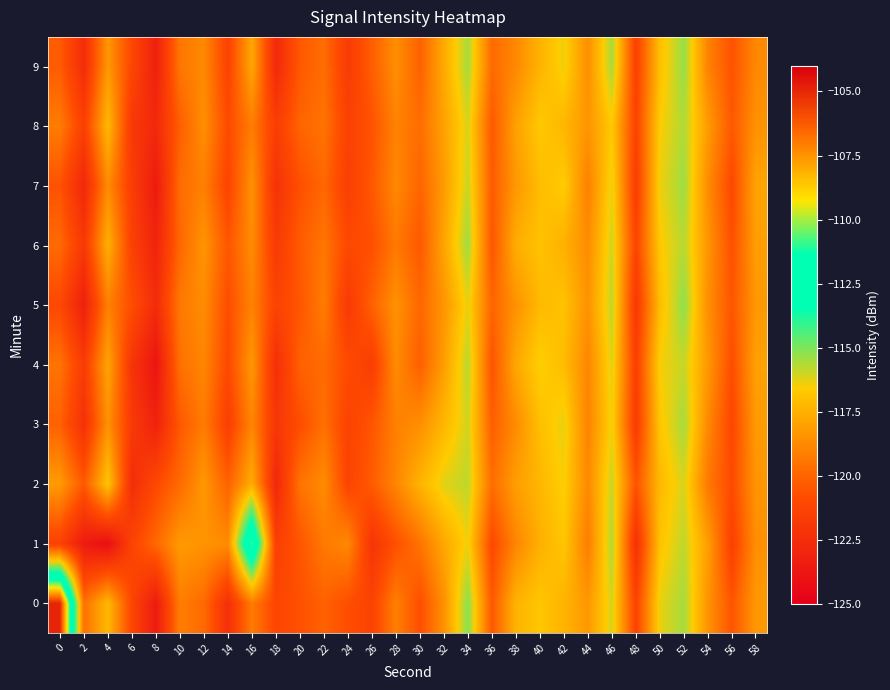

Which series changed the most between 2 and 54?

1